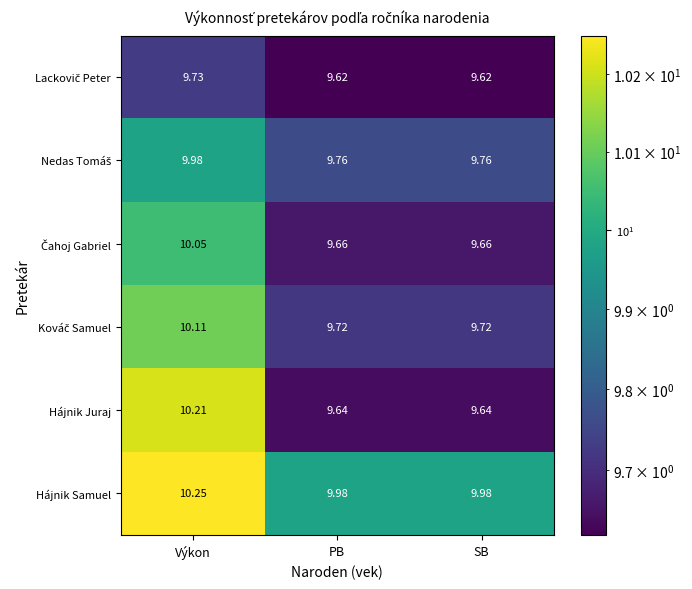

Which series has the widest spread of values?

Hájnik Juraj